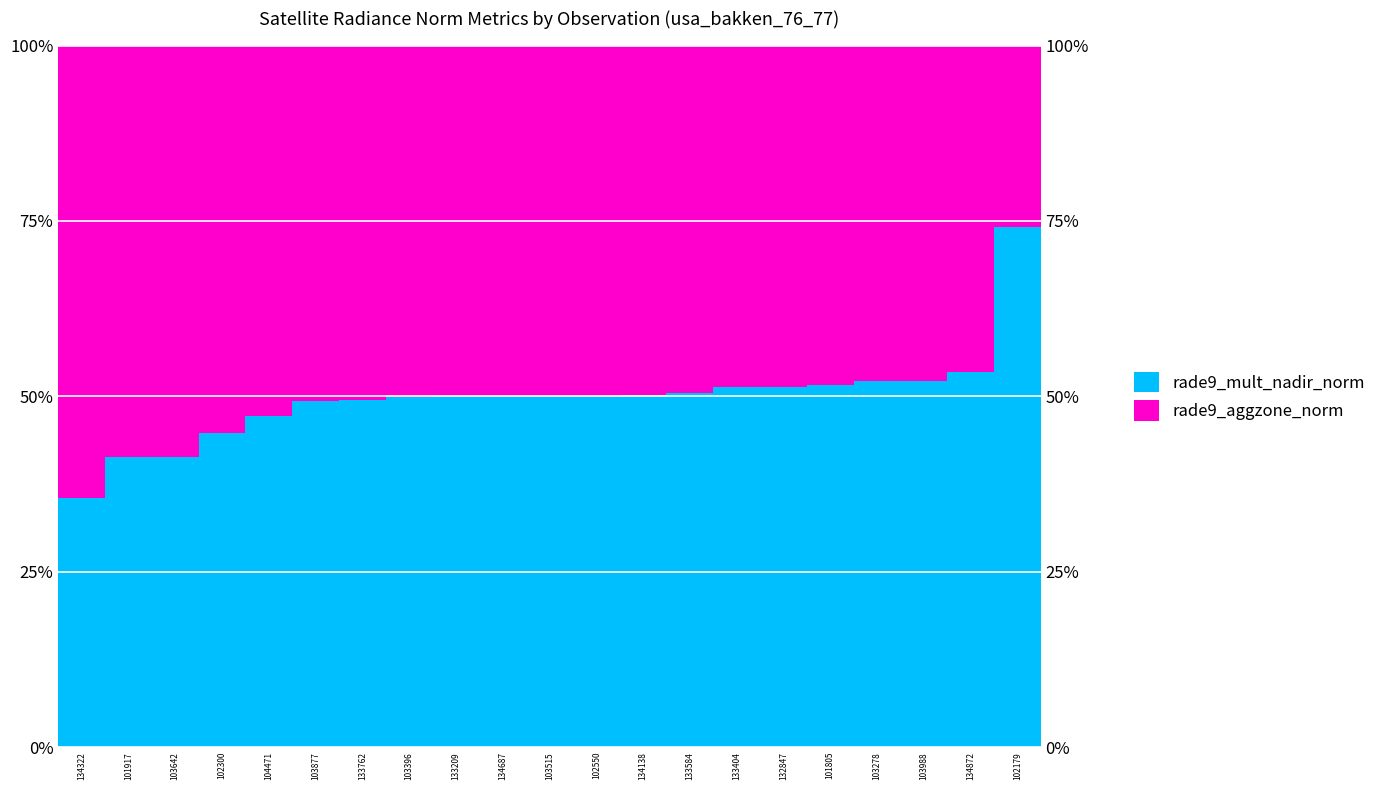

How many values in the rade9_aggzone_norm series are below 49?

7